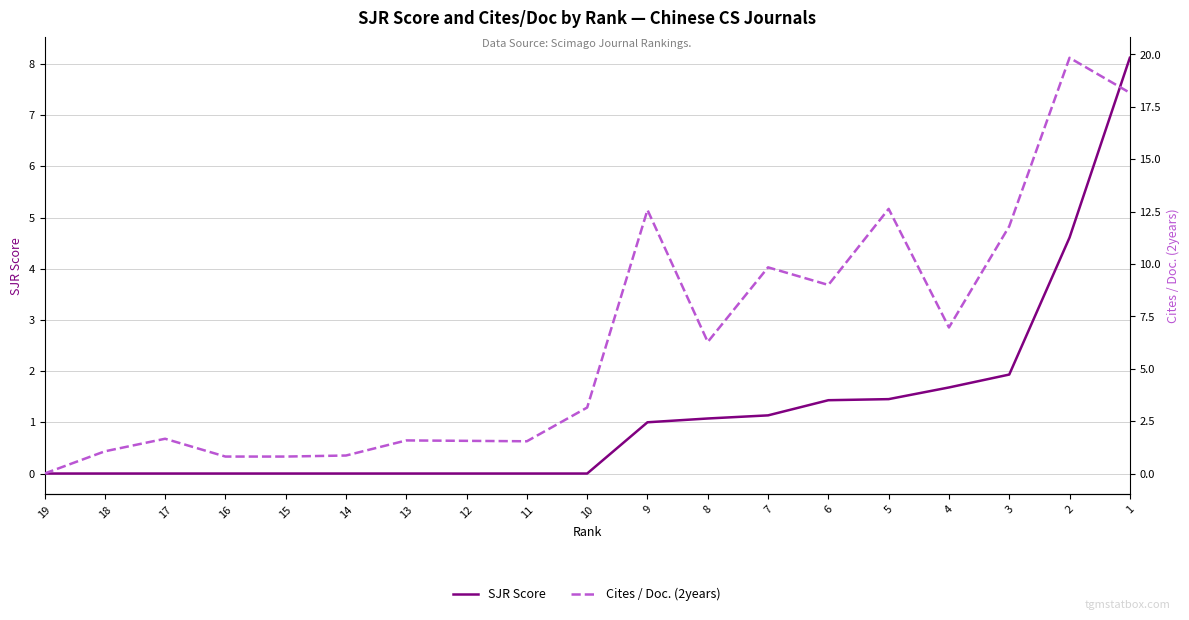

What are all the series names shown in the legend?

SJR Score, Cites / Doc. (2years)